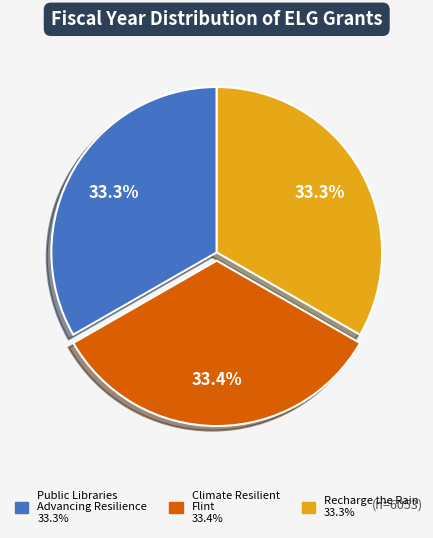

Does any single category account for the majority?

No